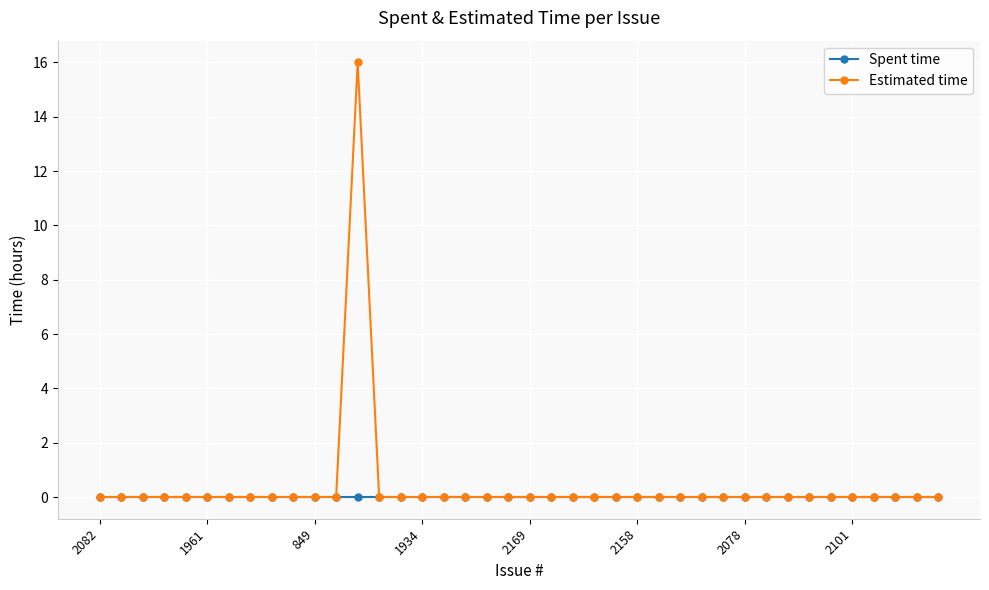

At which label is Spent time closest to 0?

2082